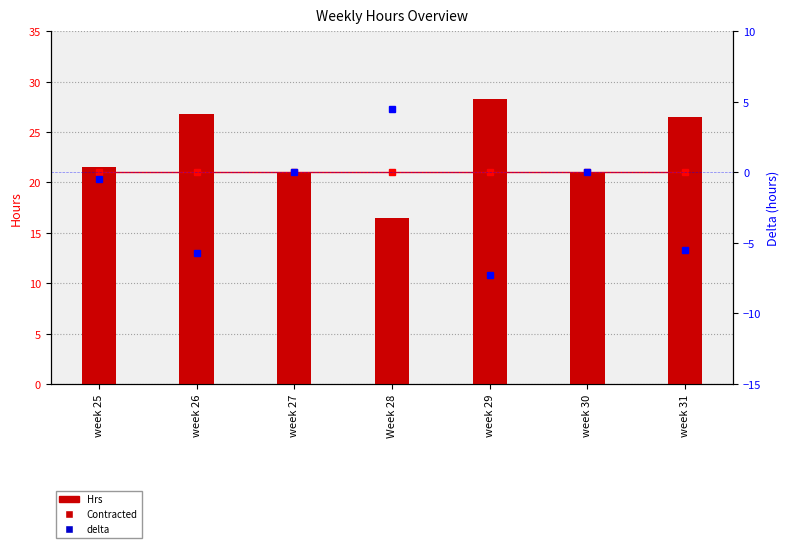

What is the difference between the second highest and second lowest values in the delta series?

5.8